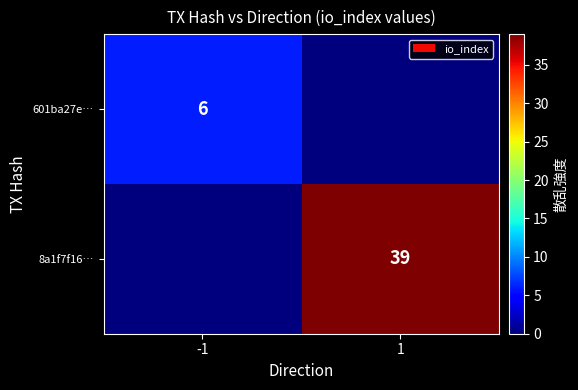

True or false: 601ba27e… has a value of 6 at -1.

True